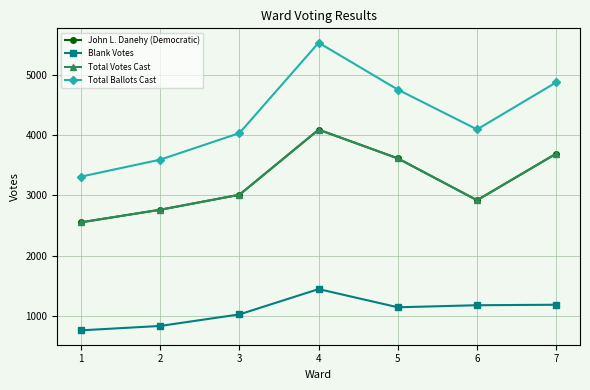

Does the chart have visible grid lines?

Yes